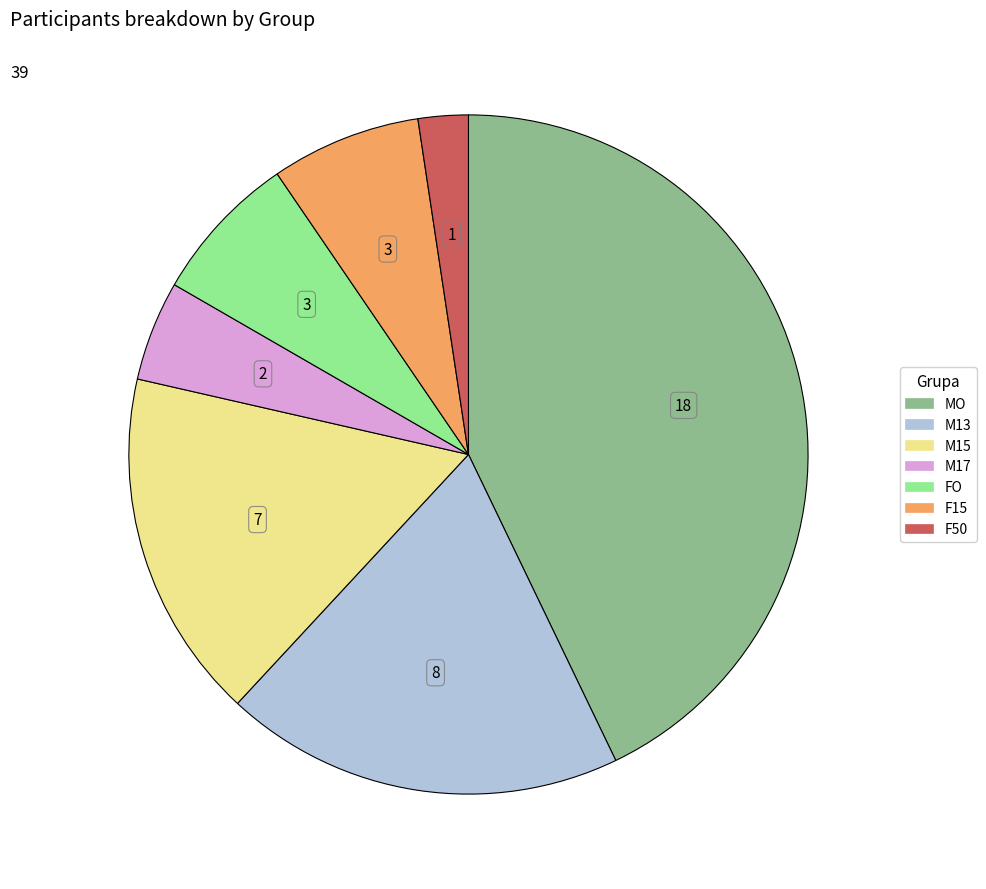

Is it true that F50 is 2% of the pie?

True